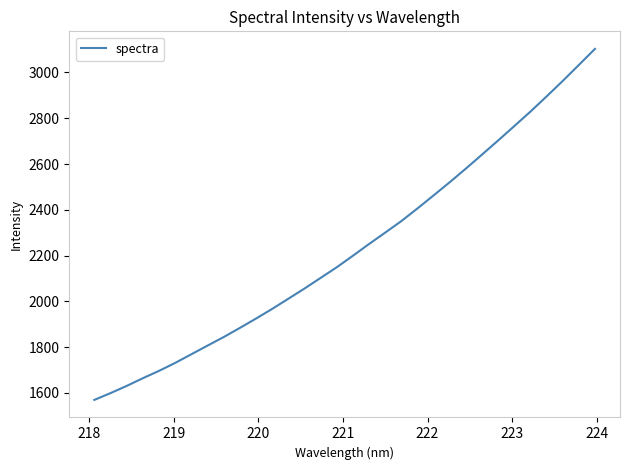

What is the minimum value shown in the chart?

1569.2